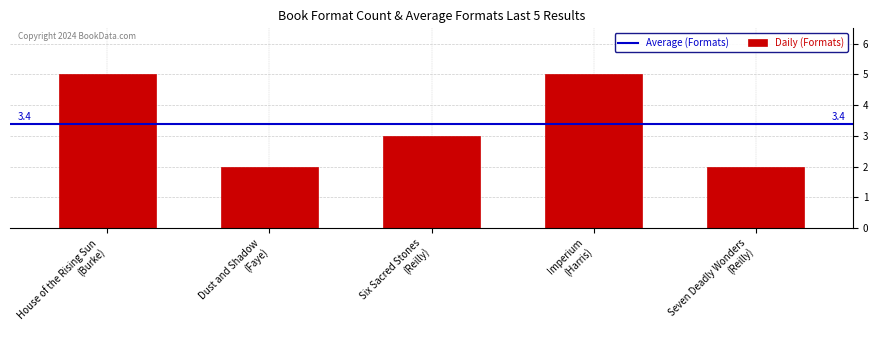

Count the number of categories in the chart.

5